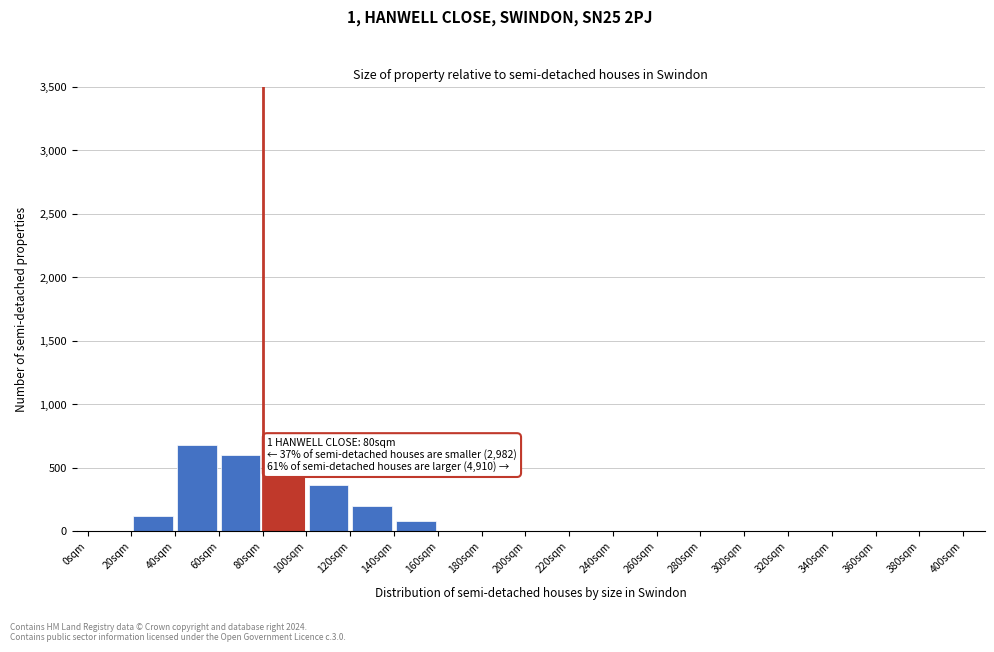

Over which range of the x-axis is the bar tallest?

40 to 60